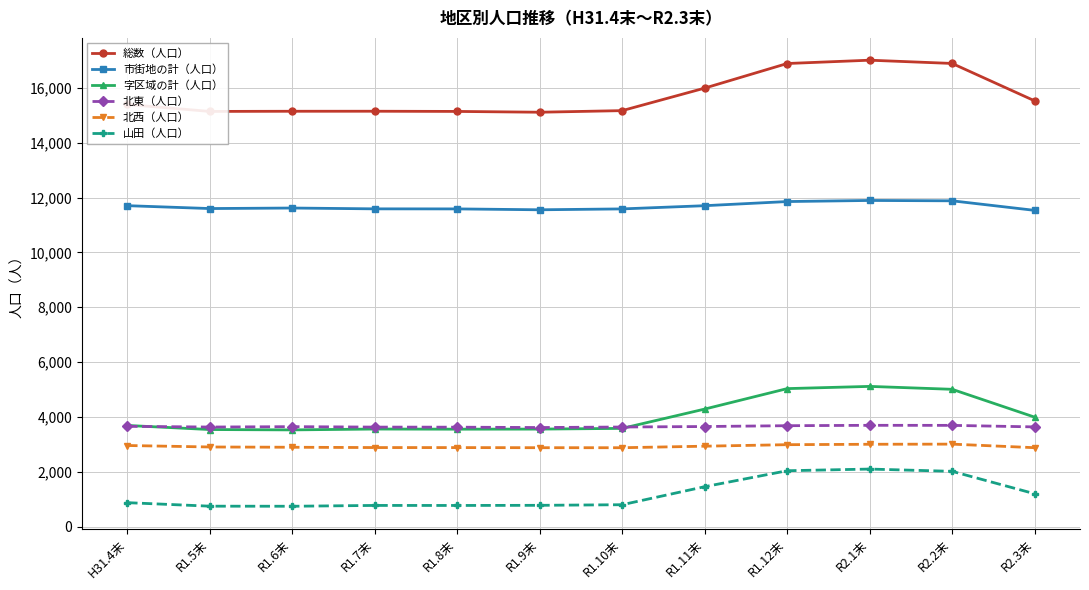

What are all the series names shown in the legend?

総数（人口）, 市街地の計（人口）, 字区域の計（人口）, 北東（人口）, 北西（人口）, 山田（人口）